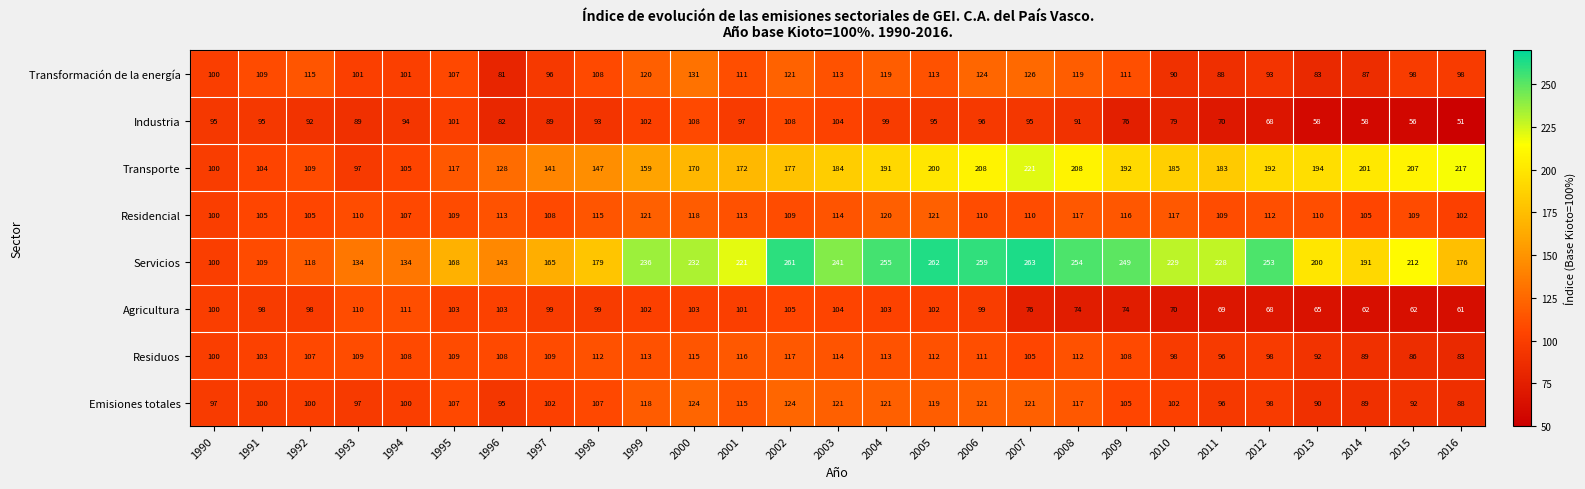

Where is Industria nearest to the value 79?

2010